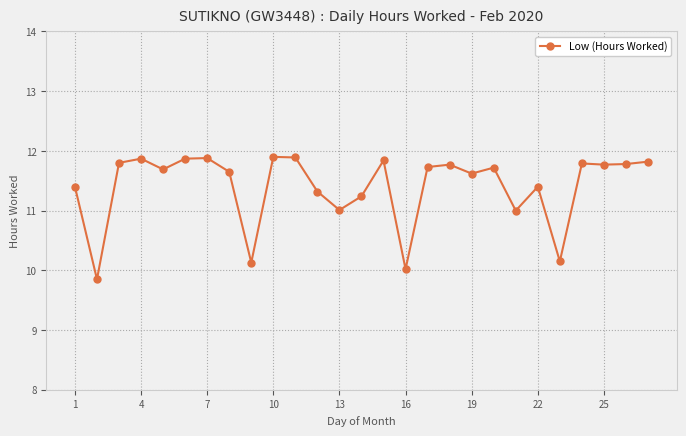

What is the average value?

11.4